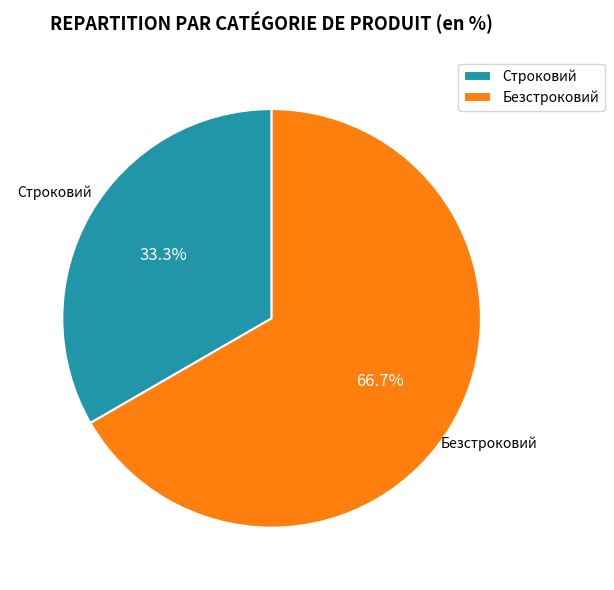

True or false: Безстроковий accounts for 73% of the total.

False